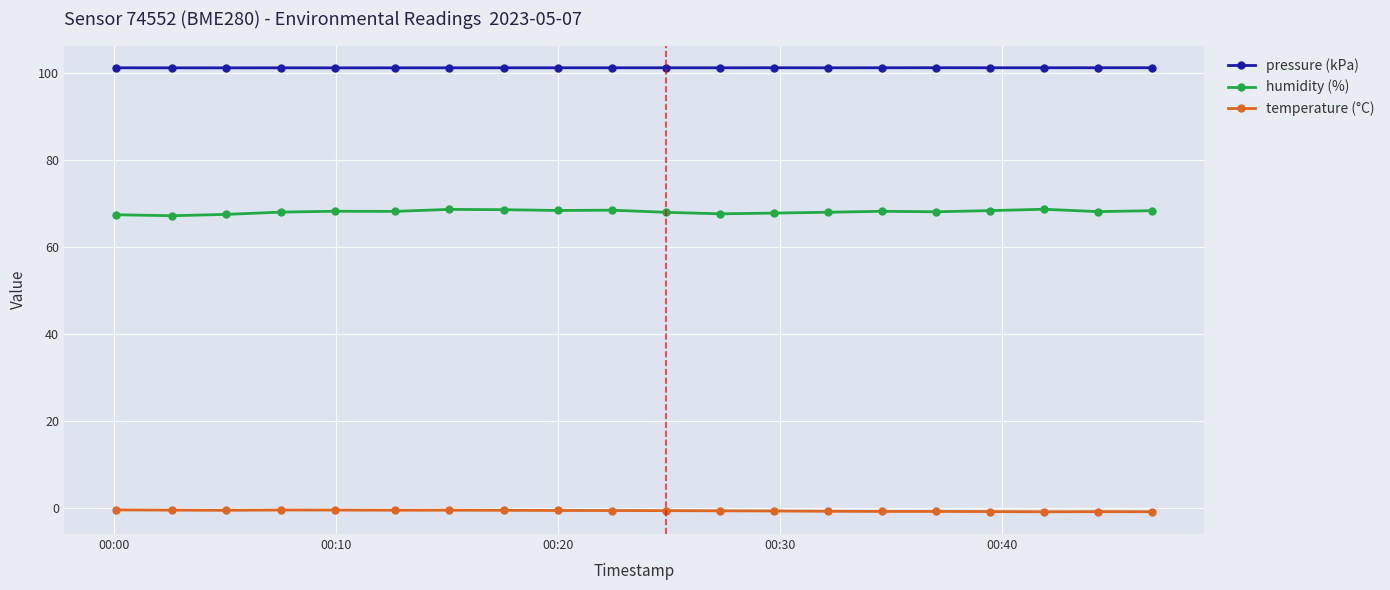

Which series has the widest spread of values?

humidity (%)